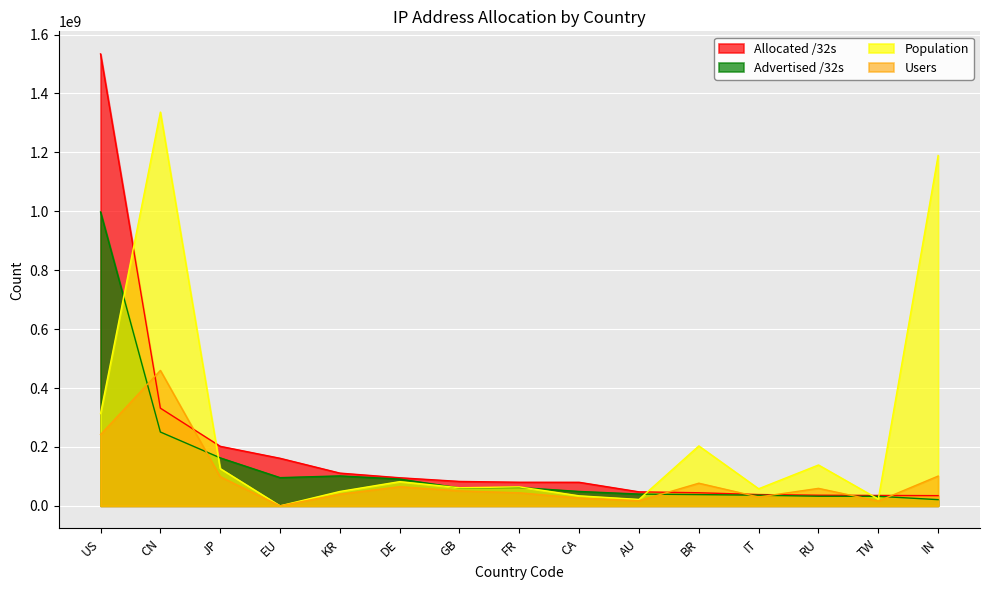

At which label is Allocated /32s closest to 784371840?

CN